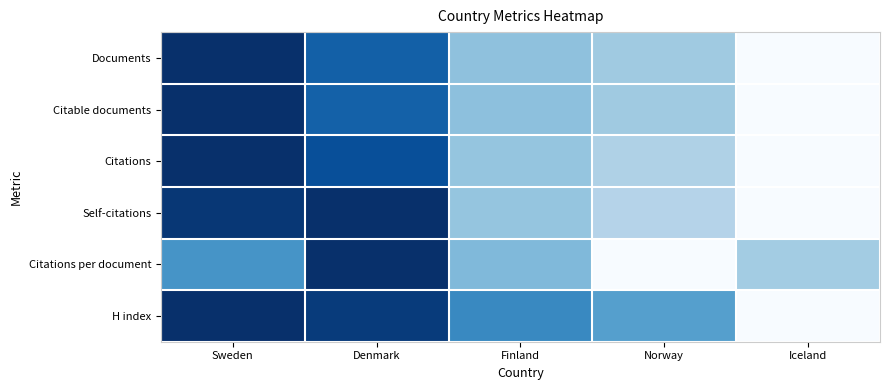

At which category is the sum across all series the highest?

Sweden